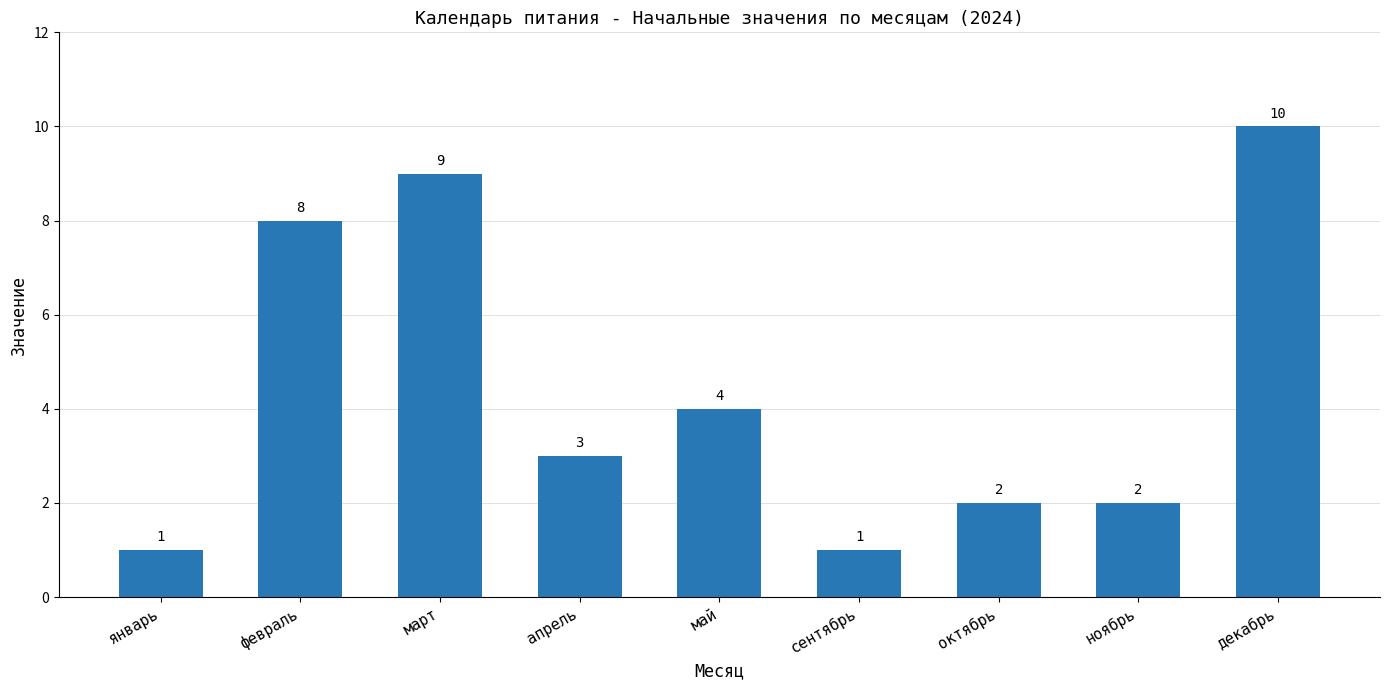

Is it true that the value at март is 15?

False